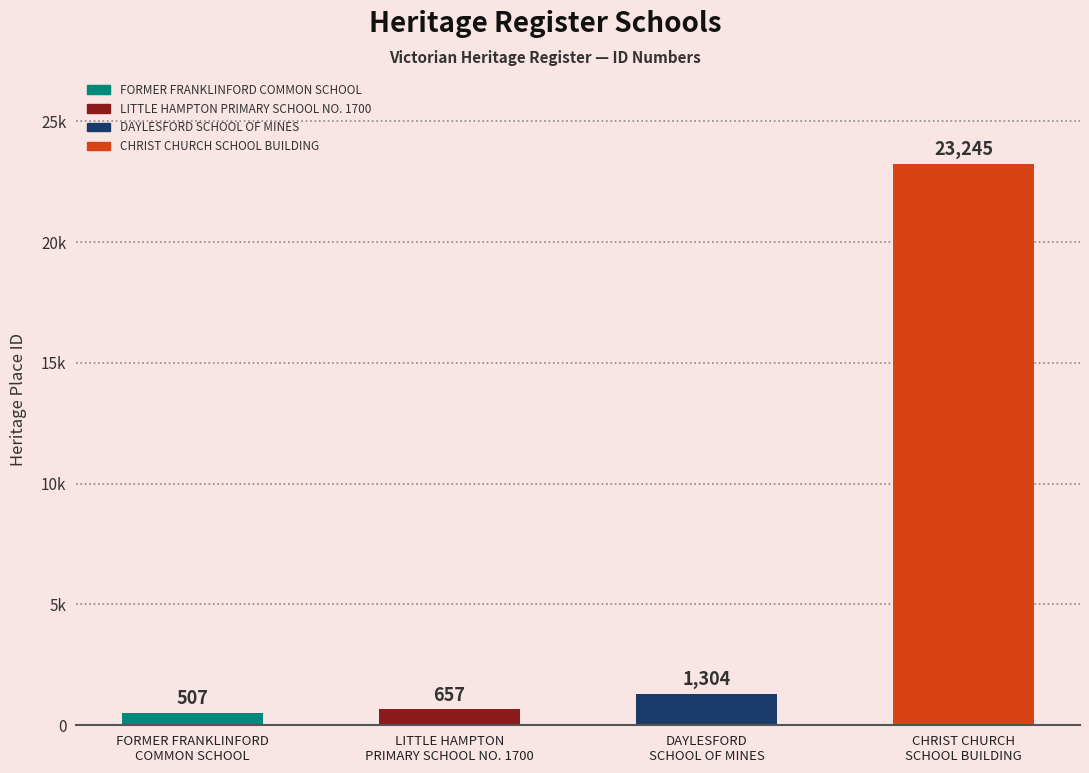

Is it true that the value at CHRIST CHURCH
SCHOOL BUILDING is 23245?

True